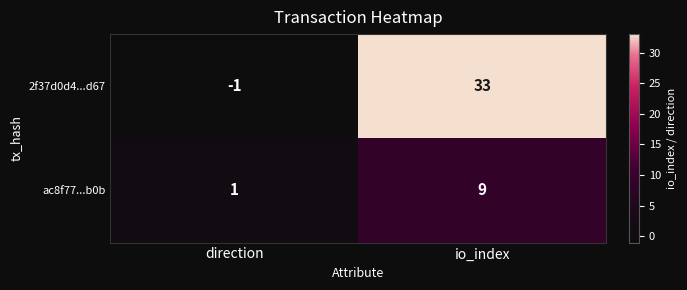

The ac8f77...b0b series shows 13 at io_index. True or false?

False